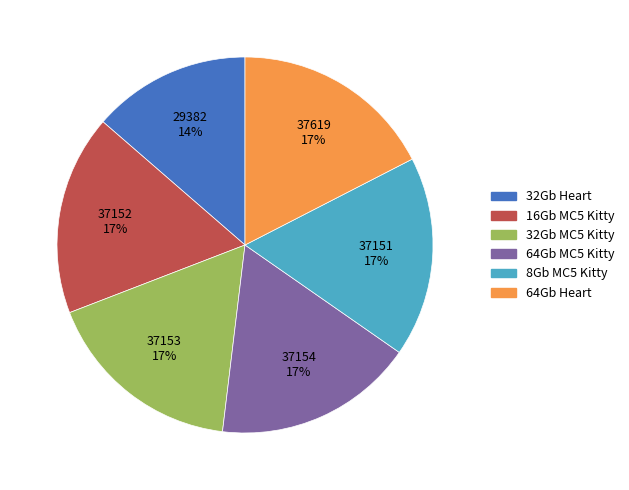

Is there any slice that represents more than half of the pie?

No